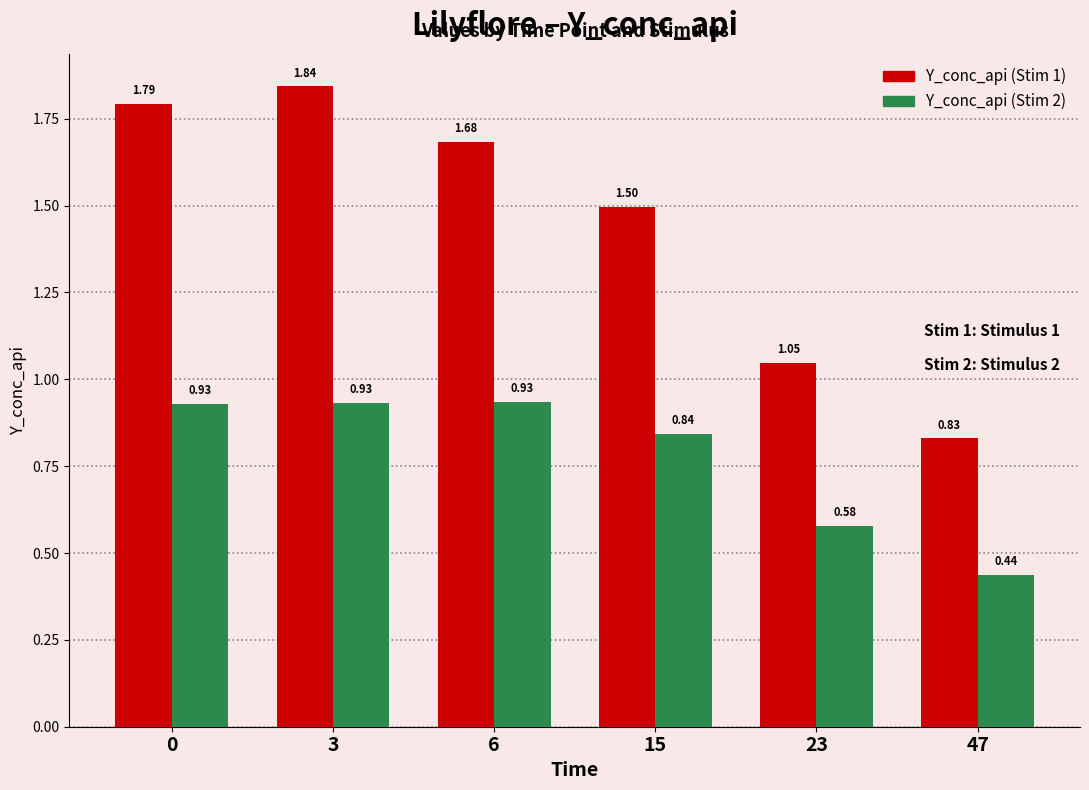

The value of Y_conc_api (Stim 1) at 23 is 0.5. True or false?

False